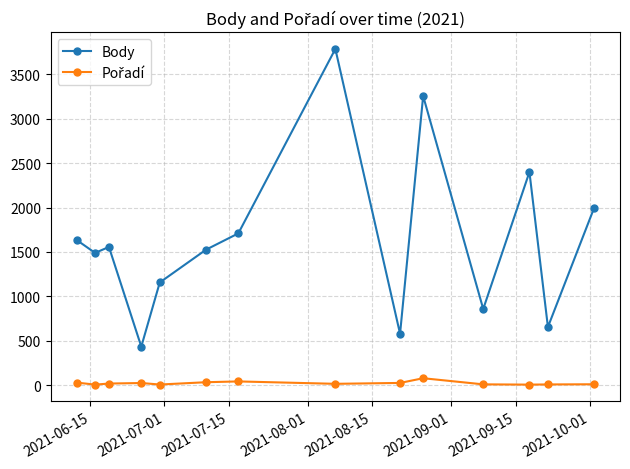

Which series has the largest total across all categories?

Body